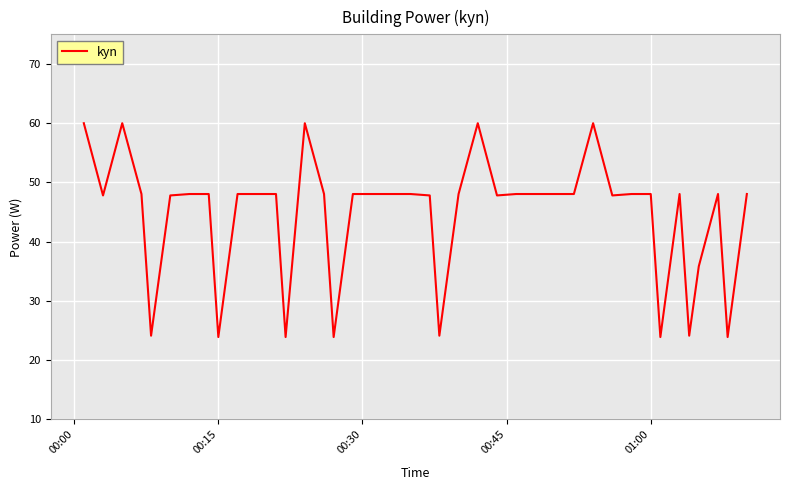

What is the maximum value shown in the chart?

60.0